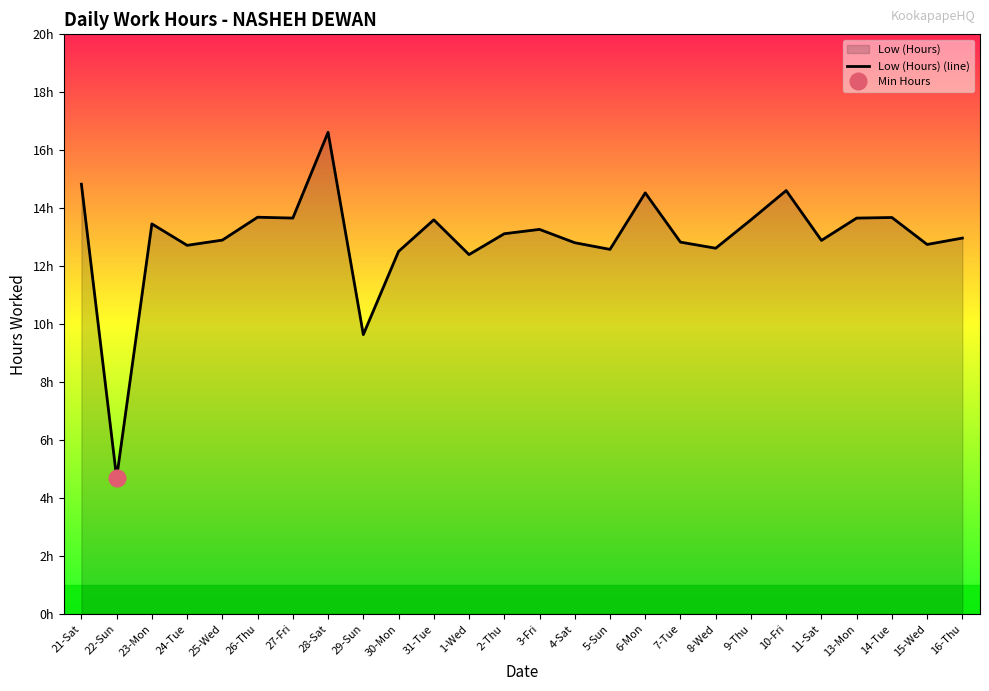

Where is the first local maximum?

23-Mon